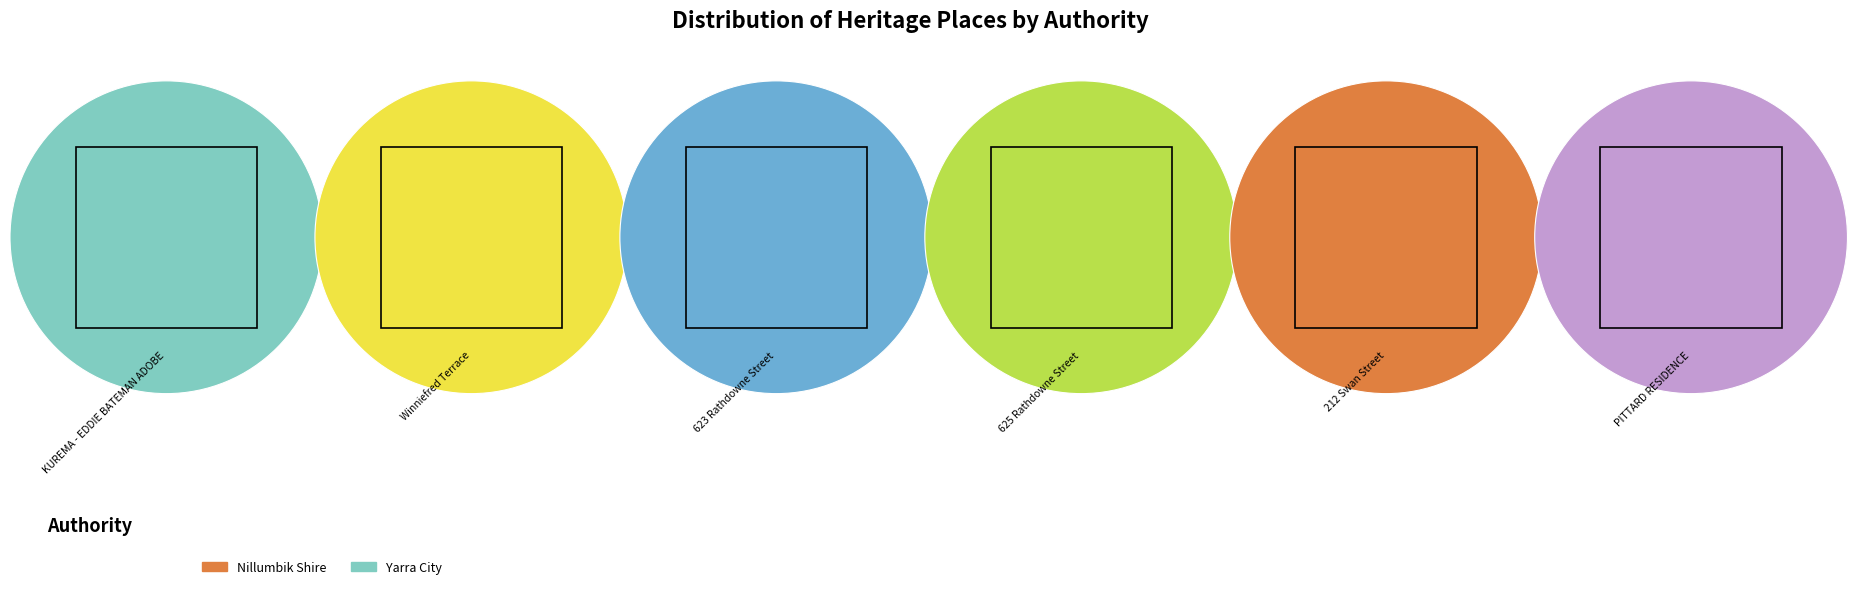

To the nearest percent, what portion does Winniefred Terrace represent?

17%